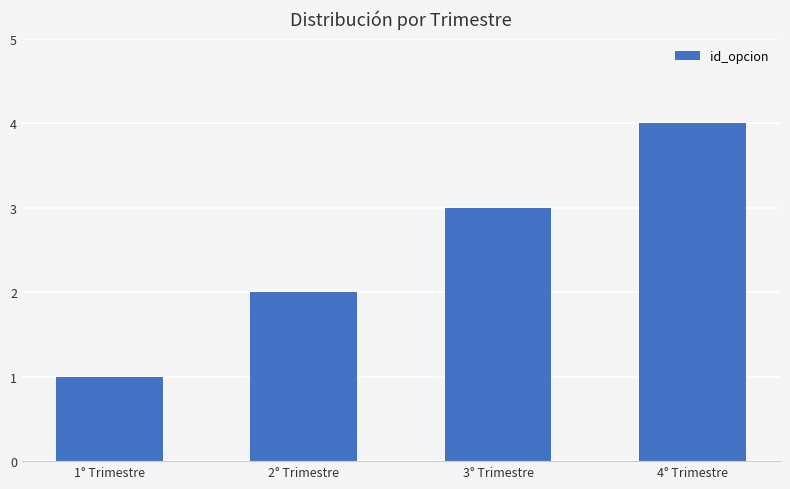

What is the difference between the maximum and minimum values?

3